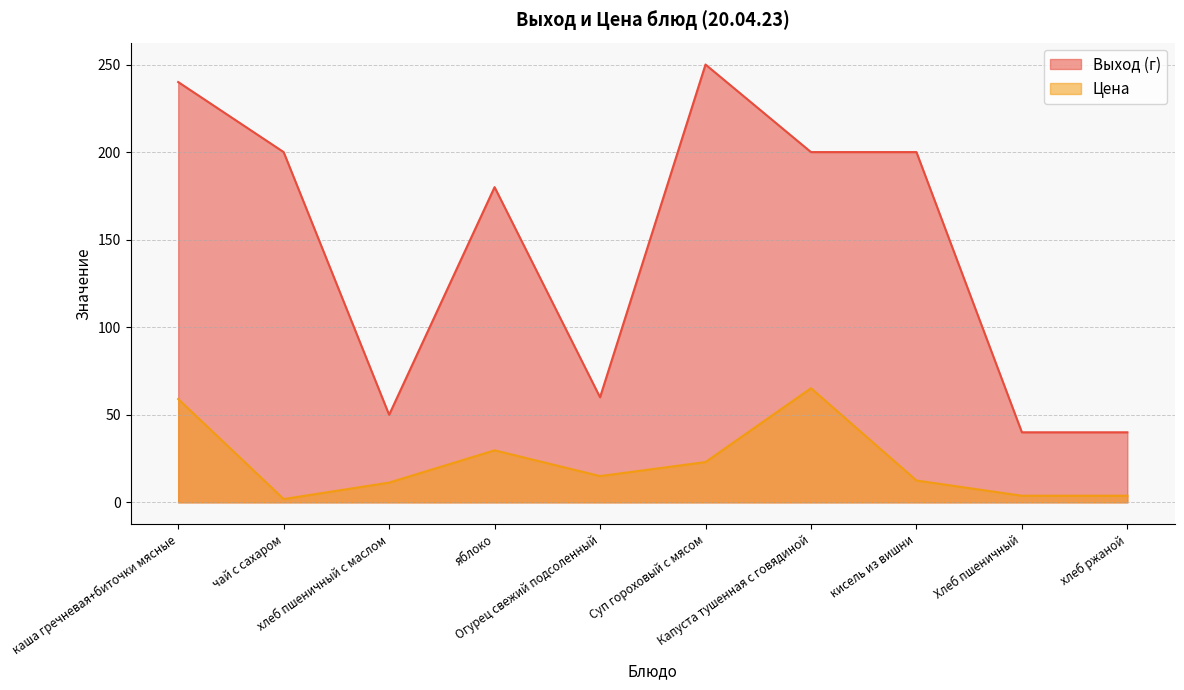

Does the chart have visible grid lines?

Yes